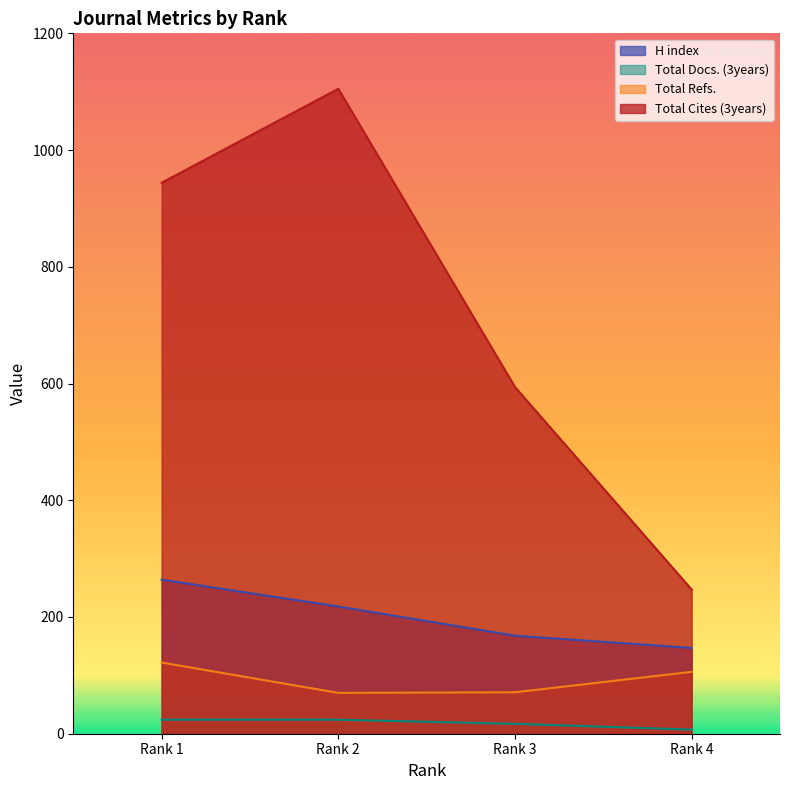

What is the maximum value shown in the chart?

1105